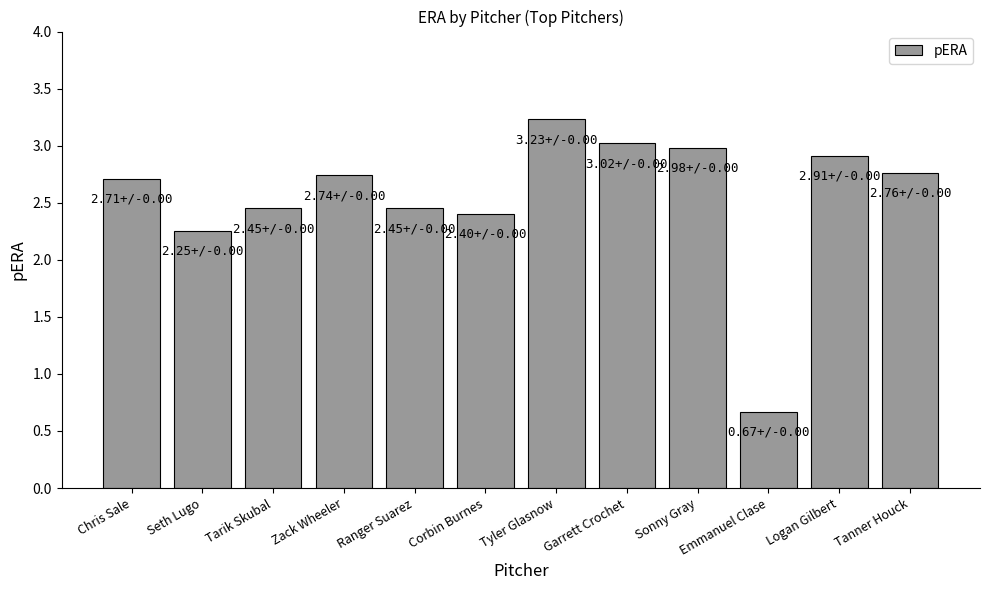

What position from the right is Zack Wheeler?

9